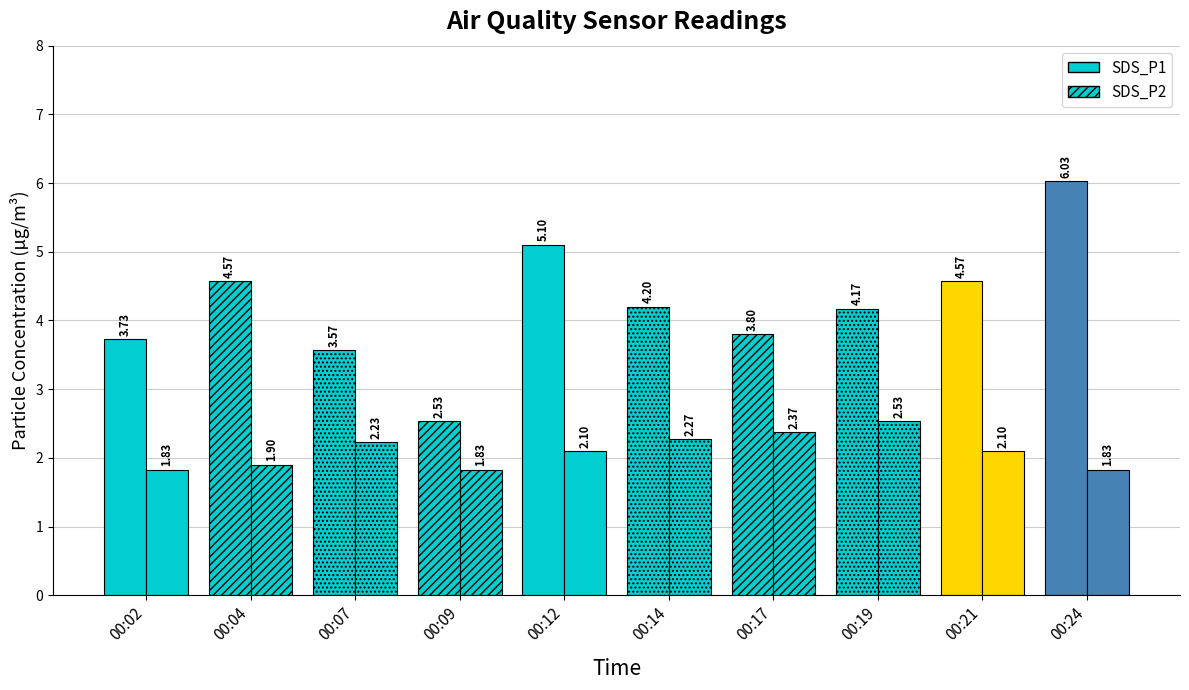

The value of SDS_P1 at 00:19 is 4.2. True or false?

True